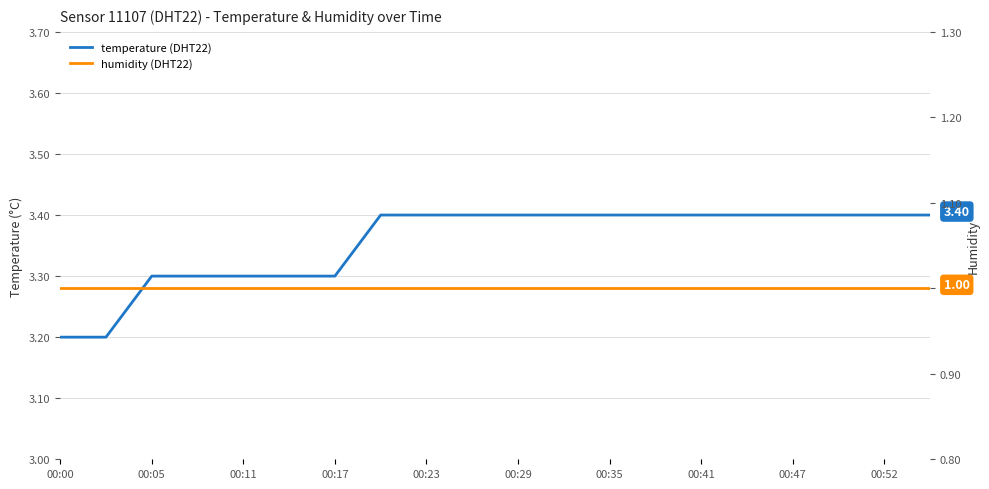

What is the value of the temperature (DHT22) point at the 10th from the left?

3.4